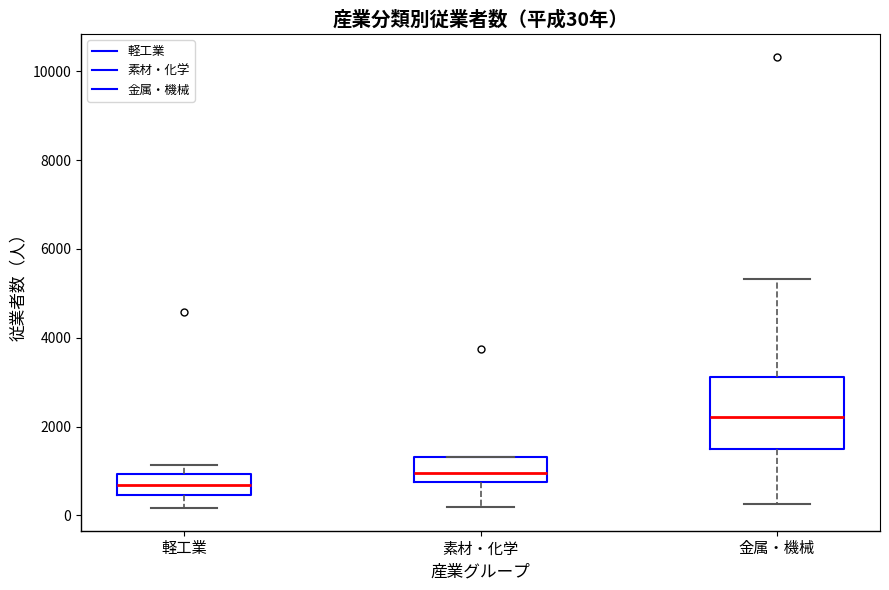

Comparing the boxes themselves (not the whiskers), which one is the tallest?

金属・機械